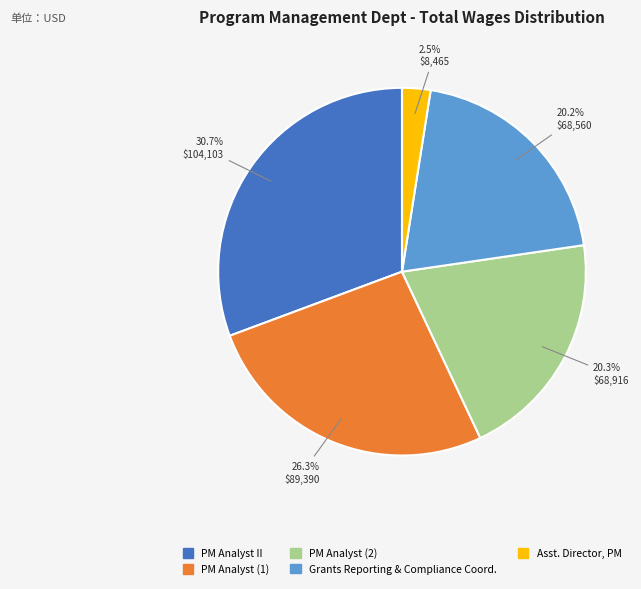

Count the number of slices in the pie.

5